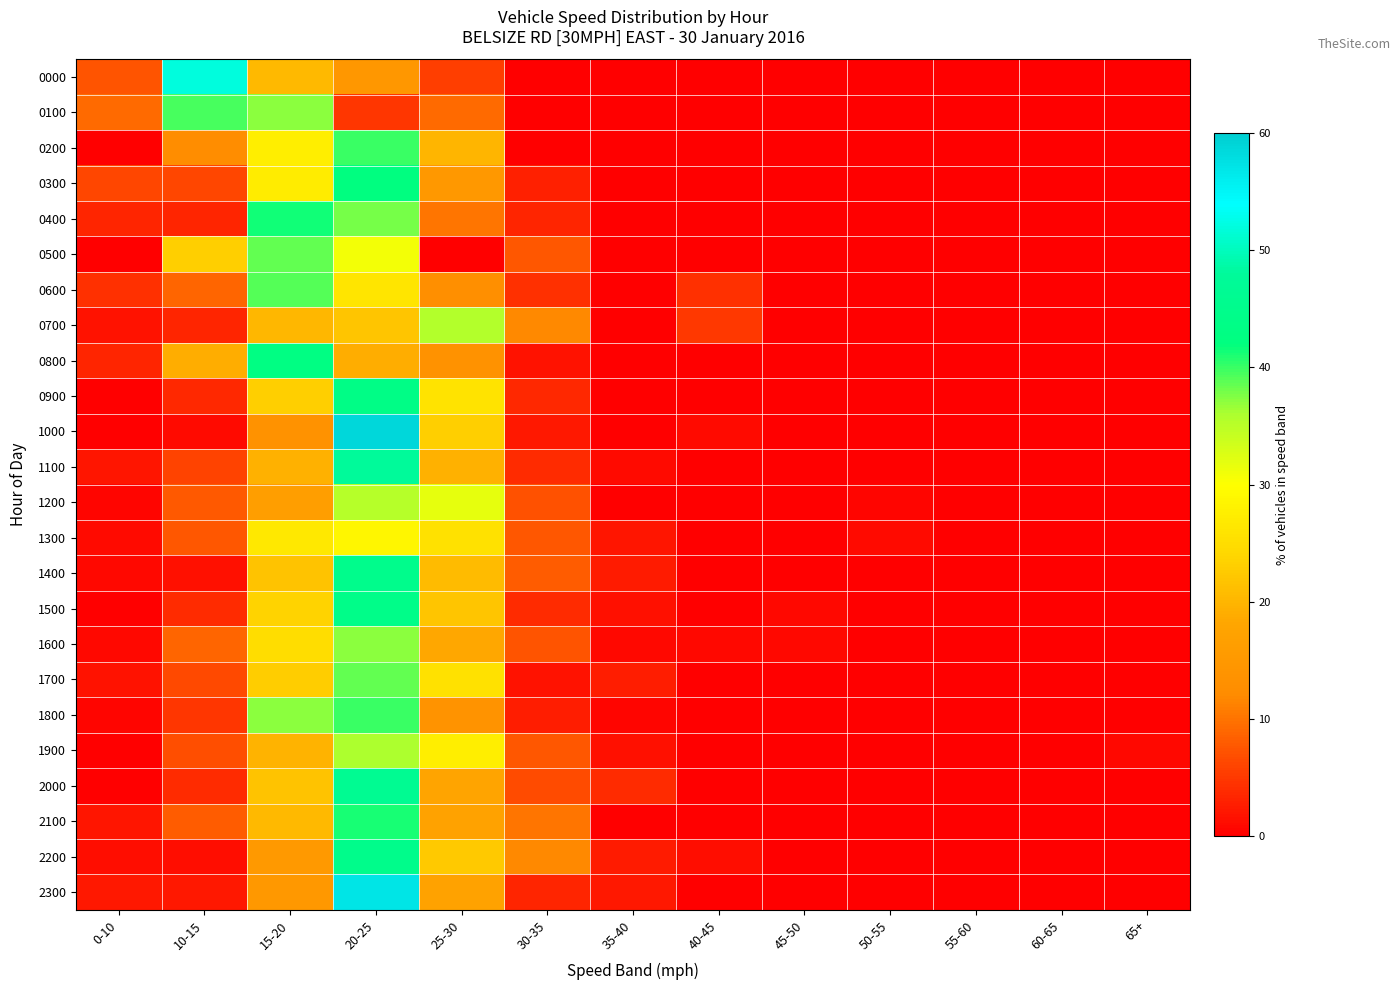

What is the spread (max minus min) of values at 45-50?

0.8